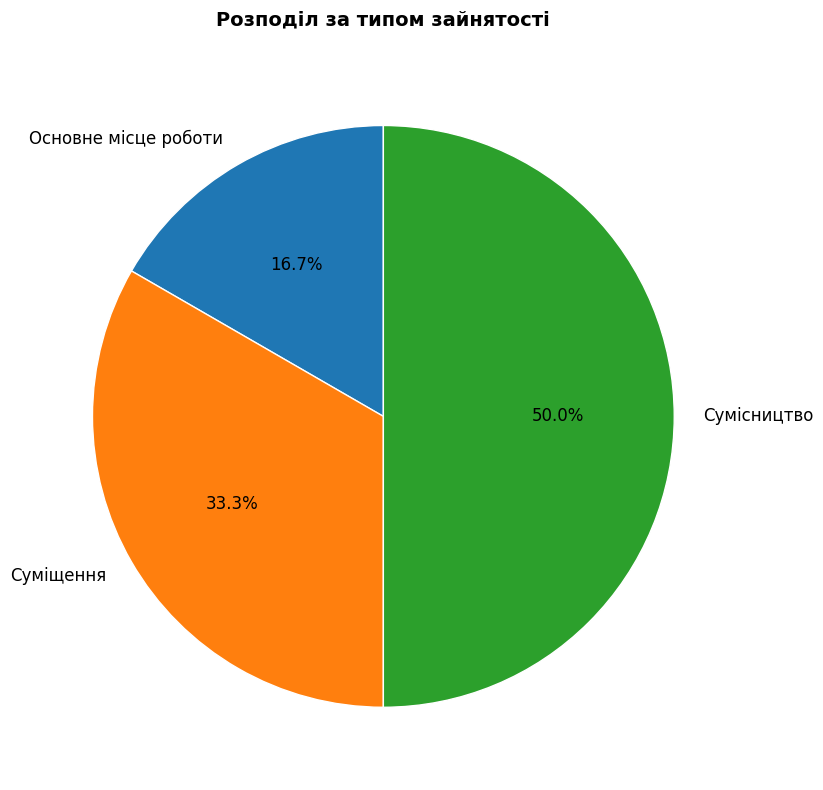

True or false: Основне місце роботи accounts for 31% of the total.

False